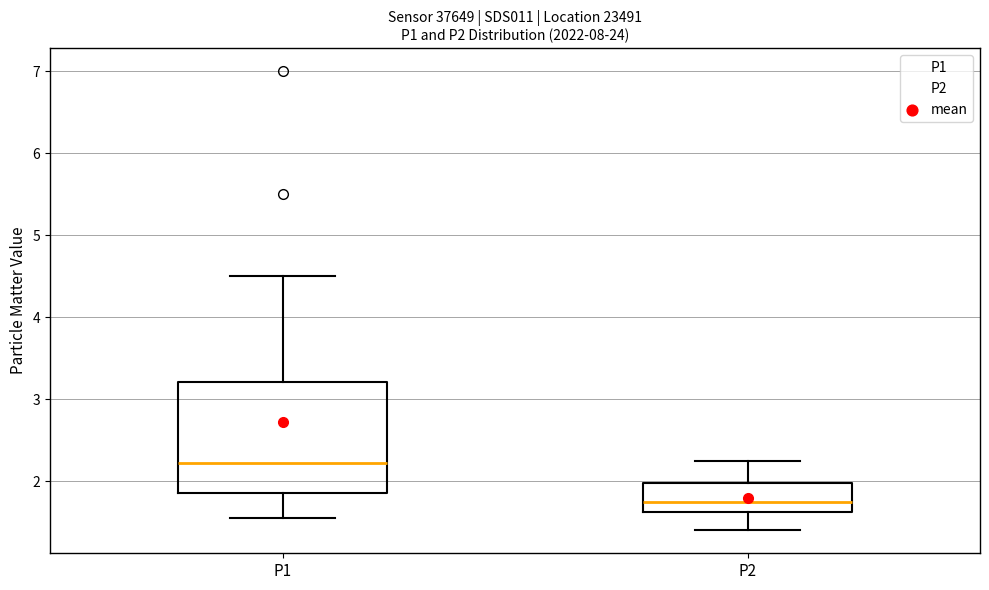

Reading left to right, transcribe this box plot: for each box, give where its median line is, the range the box spans, and where its two whiskers end, as read against the y-axis. The values are not printed on the chart, so give them approximately, as read against the axis.

P1: median 2.2, box 1.9 to 3.2, whiskers 1.6 to 4.5
P2: median 1.8, box 1.6 to 2.0, whiskers 1.4 to 2.3